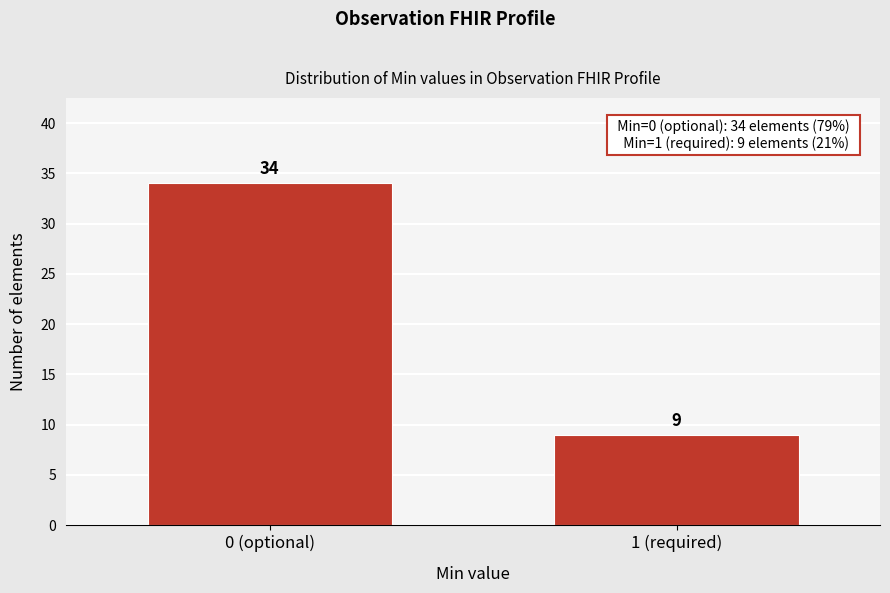

Reading right to left, what are all the values shown in this chart?

9	34